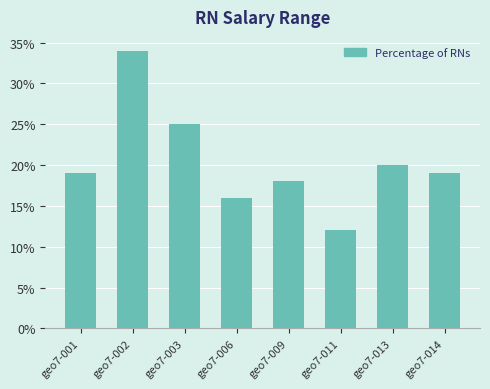

Where is the data nearest to the value 23?

geo7-003